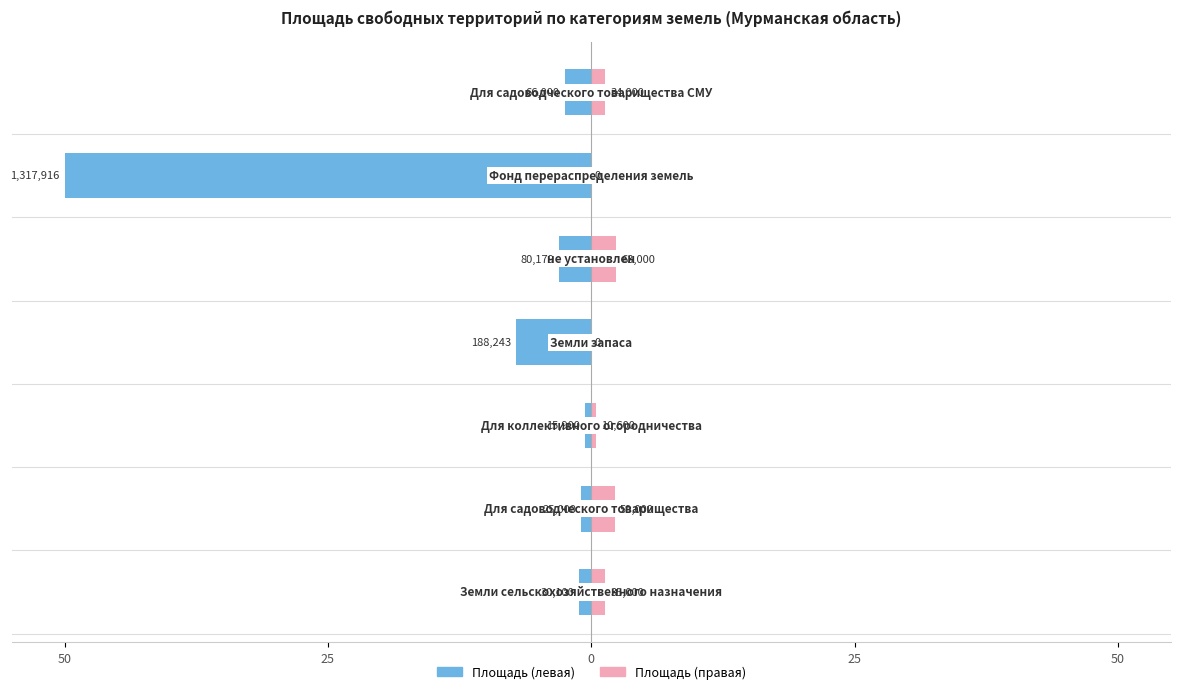

Are the bars horizontal?

Yes